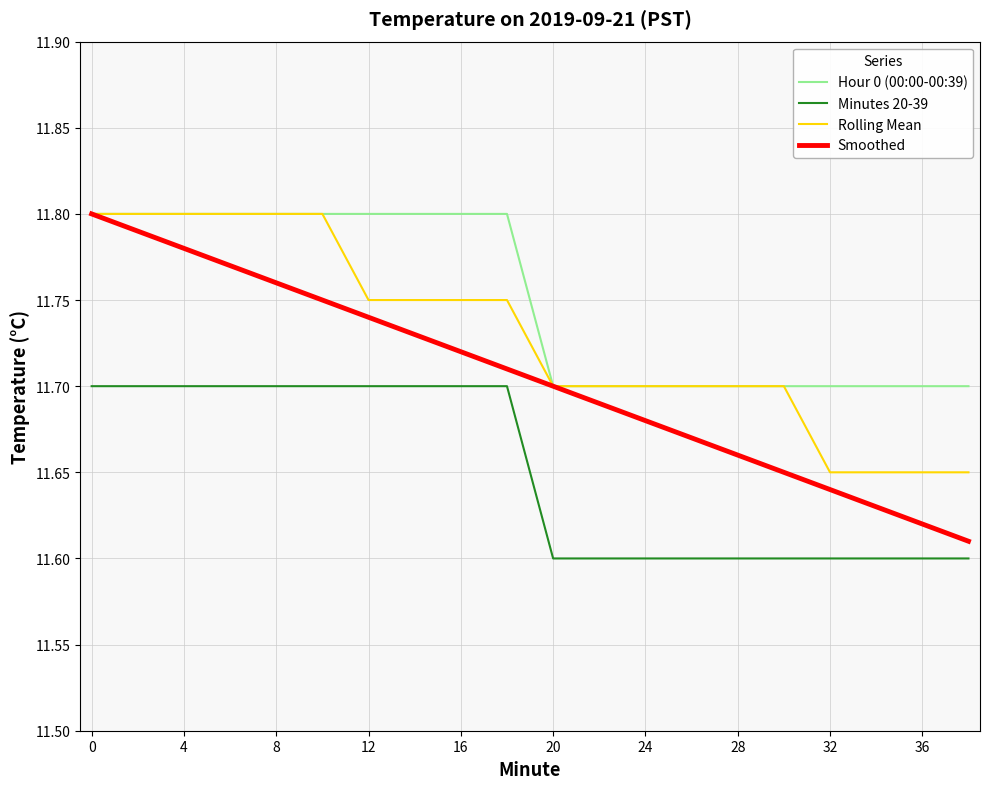

At how many categories does at least one series exceed 11?

20